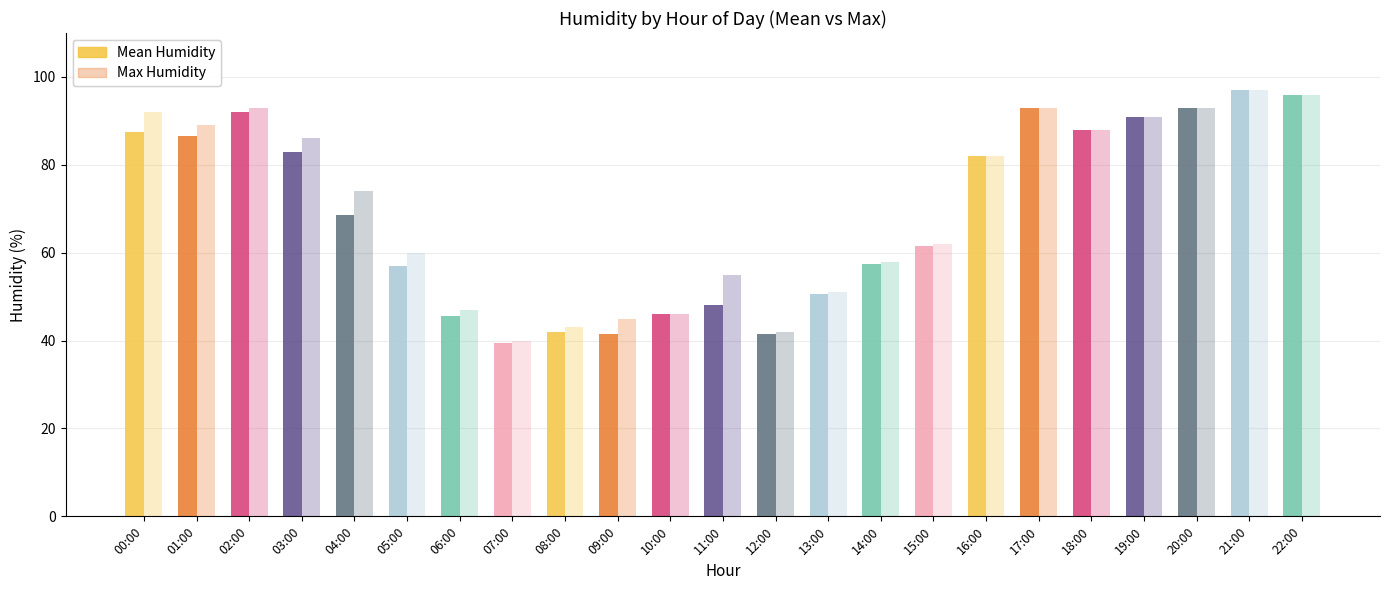

What is the difference between the maximum and minimum values in the Mean Humidity series?

57.5